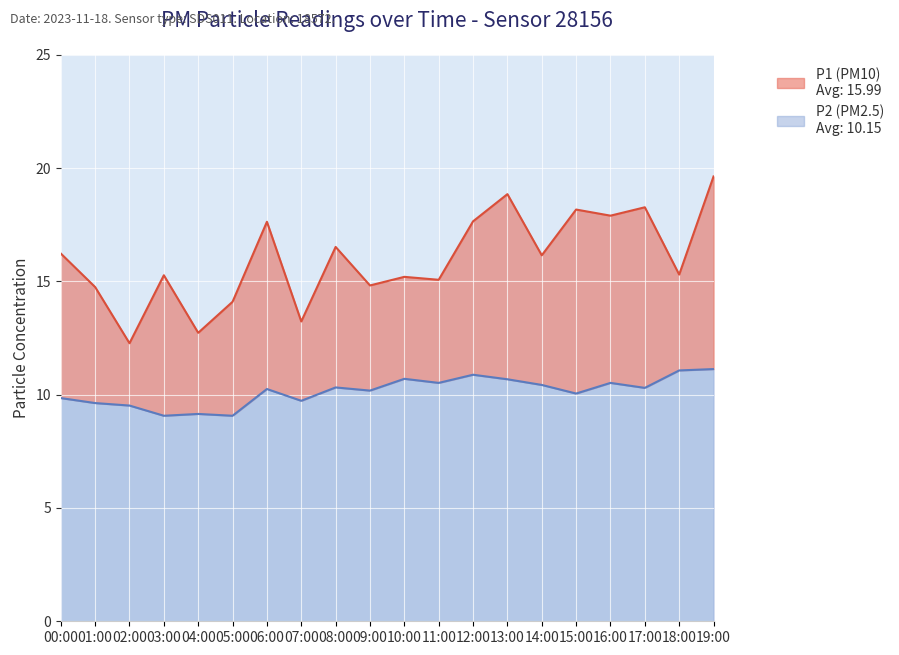

What is the label of the 19th point from the left?

18:00